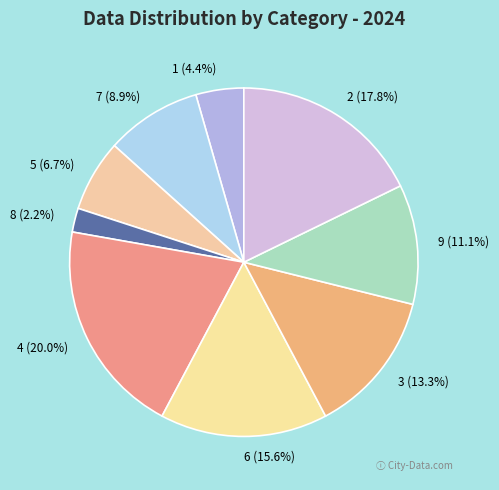

Does 2 account for over 50% of the chart?

No